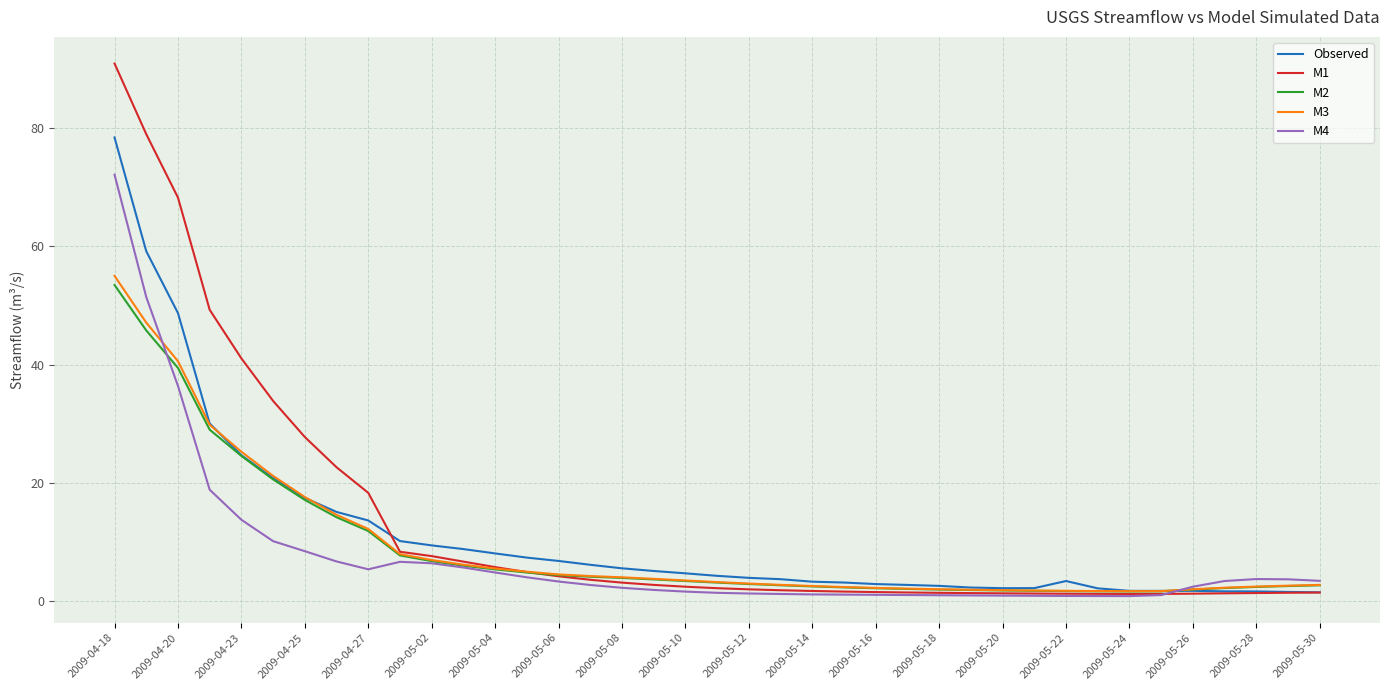

What is the highest value of the M3 series?

55.0